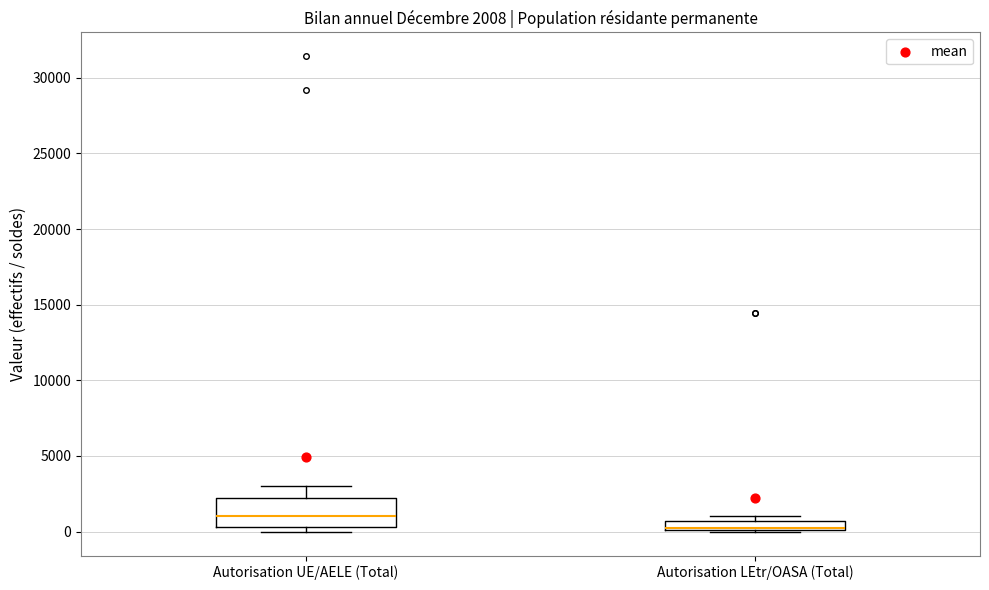

Which box is the tallest, from its lower edge to its upper edge?

Autorisation UE/AELE (Total)